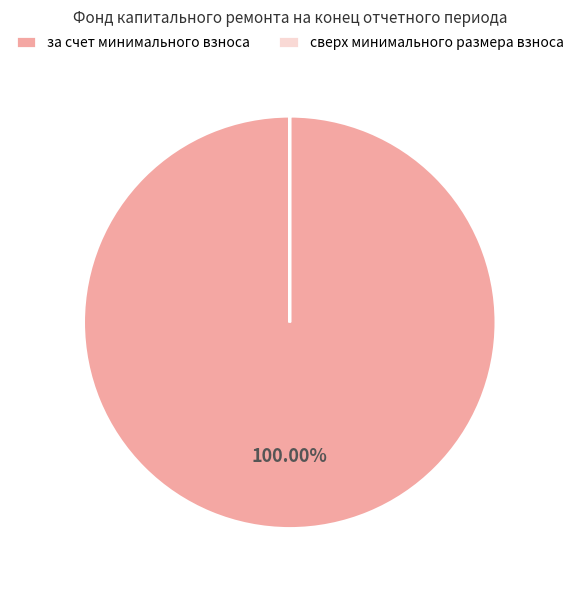

Which slice is the largest?

за счет минимального взноса